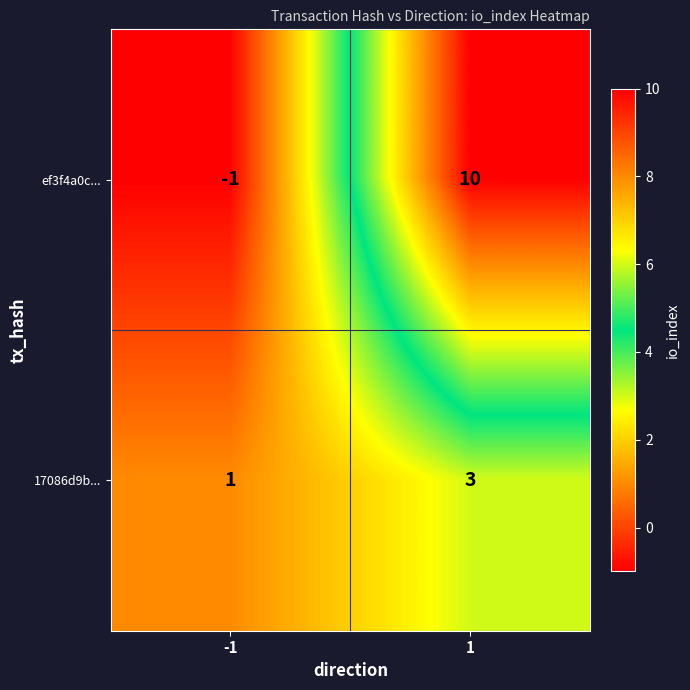

At how many categories does at least one series exceed 3?

1